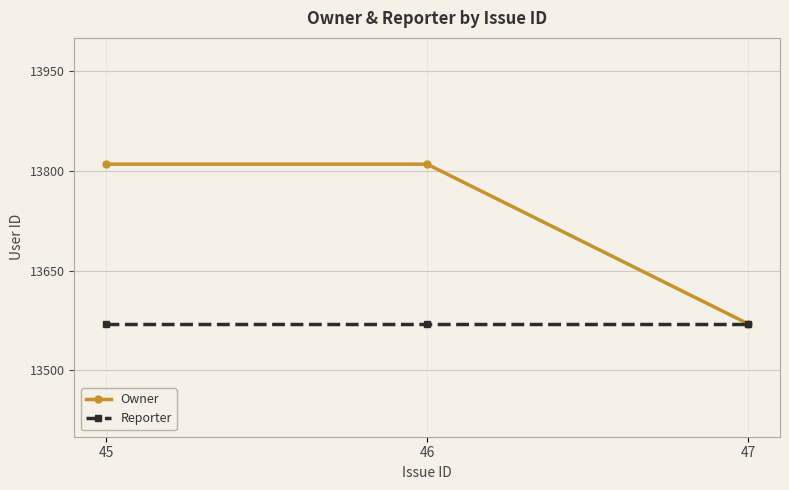

Reading right to left, extract all data points from this chart.

Owner: 47=13570	46=13810	45=13810
Reporter: 47=13570	46=13570	45=13570